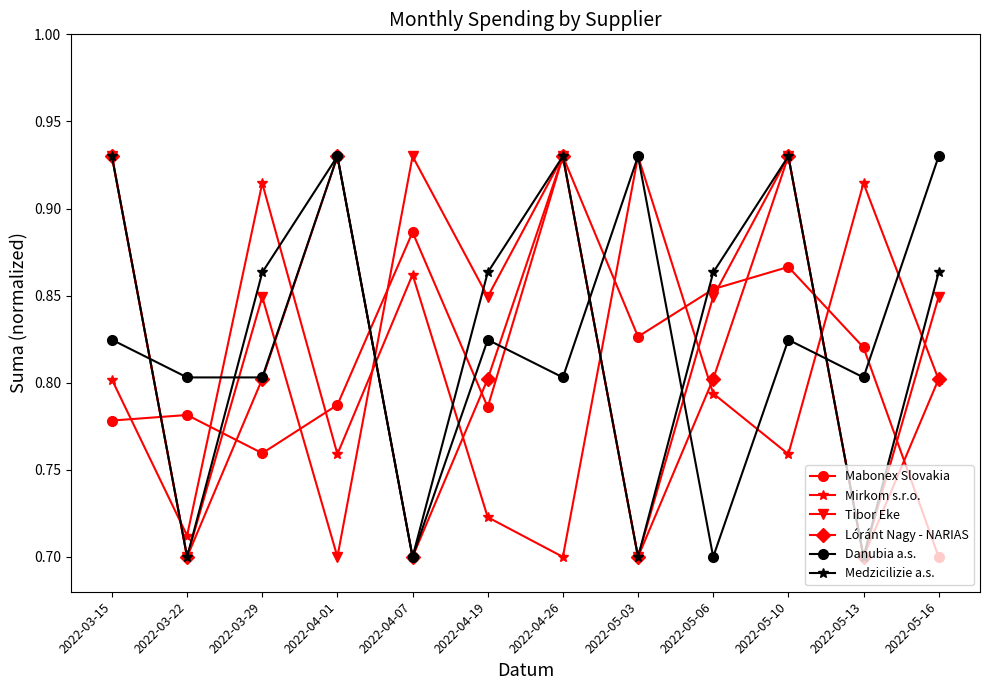

Which category has the lowest value in the Mabonex Slovakia series?

2022-05-16